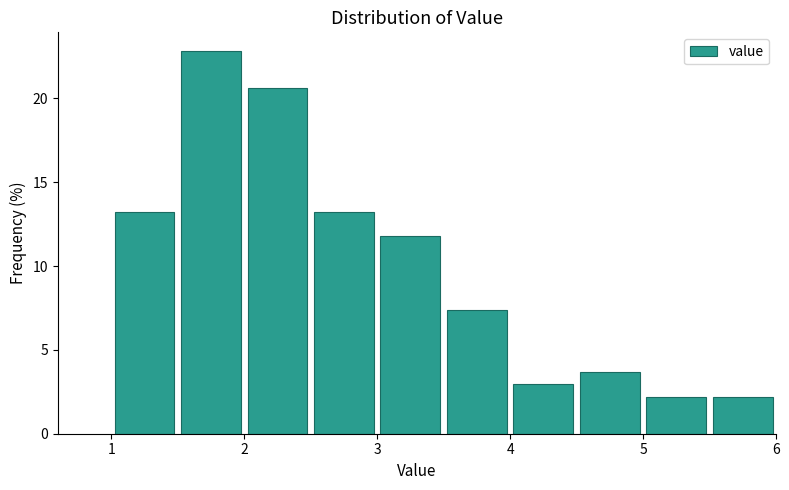

Which range on the x-axis has the tallest bar?

1.5 to 2.0